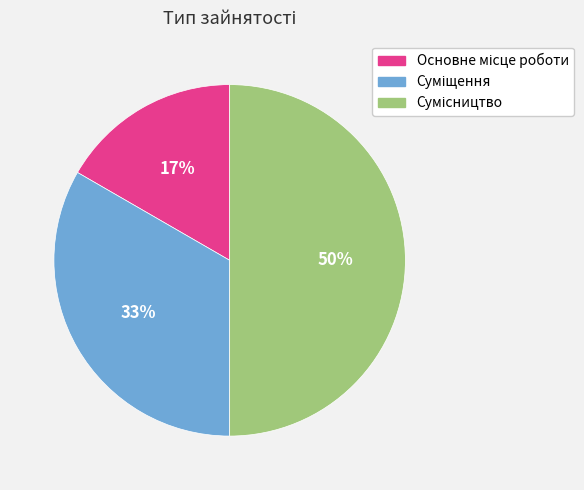

To the nearest percent, what is the difference between the largest and smallest slice percentages?

33%